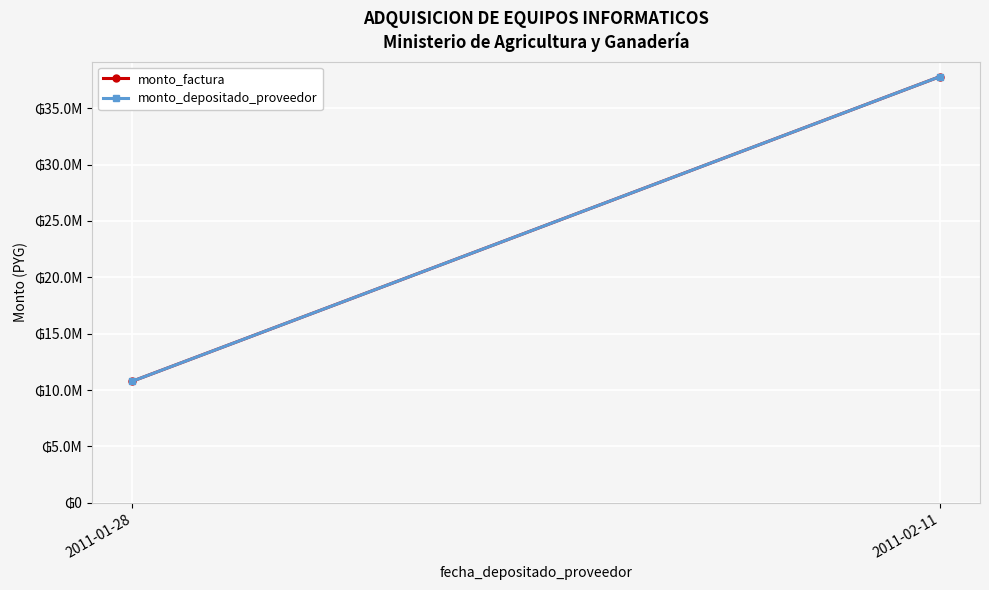

At which category is the sum across all series the highest?

2011-02-11